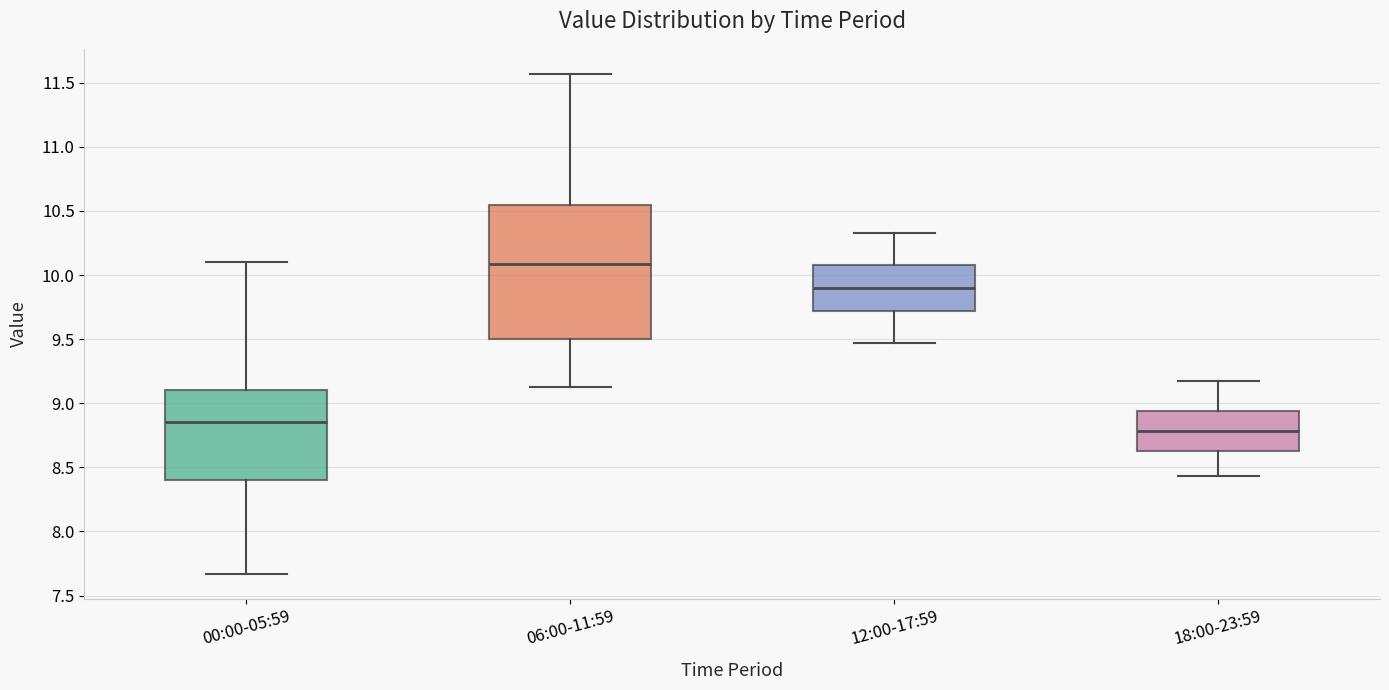

Reading left to right, transcribe this box plot: for each box, give where its median line is, the range the box spans, and where its two whiskers end, as read against the y-axis. The values are not printed on the chart, so give them approximately, as read against the axis.

00:00-05:59: median 8.85, box 8.40 to 9.10, whiskers 7.65 to 10.10
06:00-11:59: median 10.10, box 9.50 to 10.55, whiskers 9.15 to 11.55
12:00-17:59: median 9.90, box 9.70 to 10.10, whiskers 9.45 to 10.35
18:00-23:59: median 8.80, box 8.65 to 8.95, whiskers 8.45 to 9.15